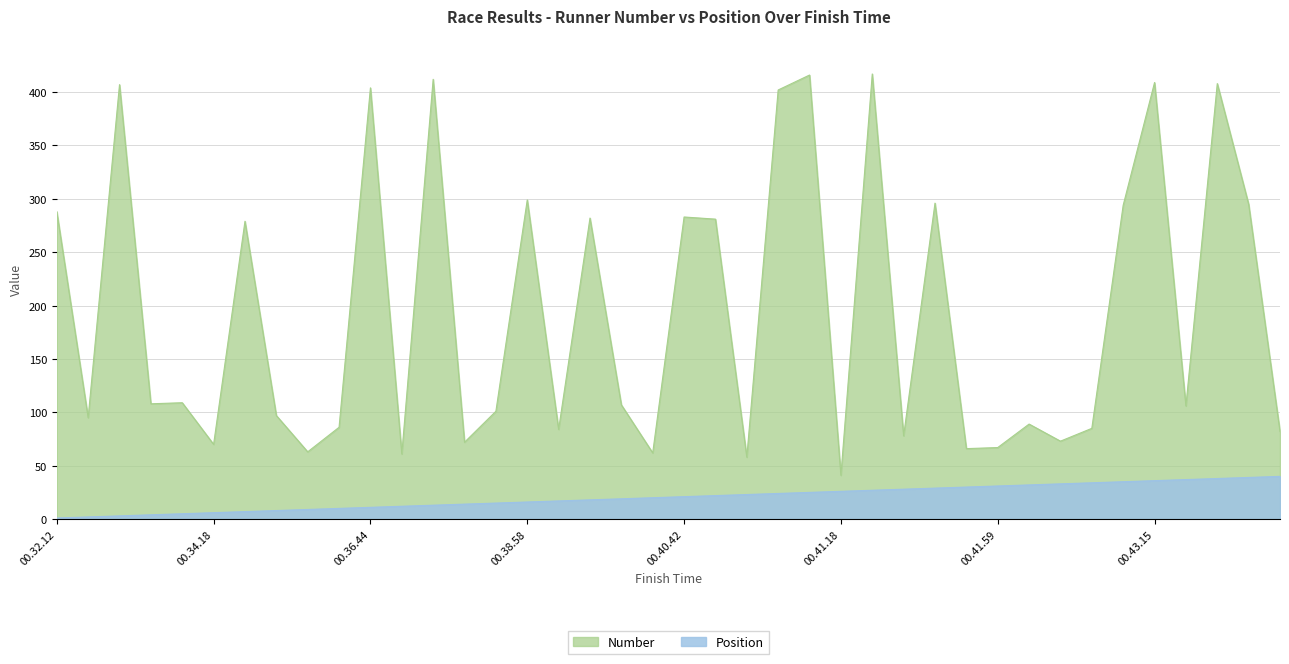

Does the chart display data point markers on the line(s)?

No